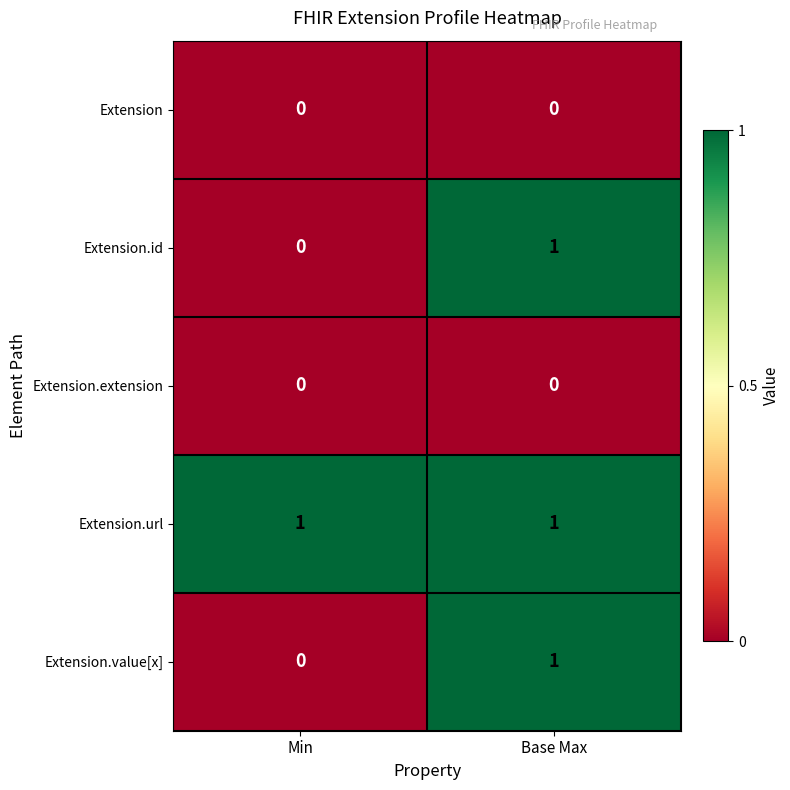

Which series has the largest total across all categories?

Extension.url